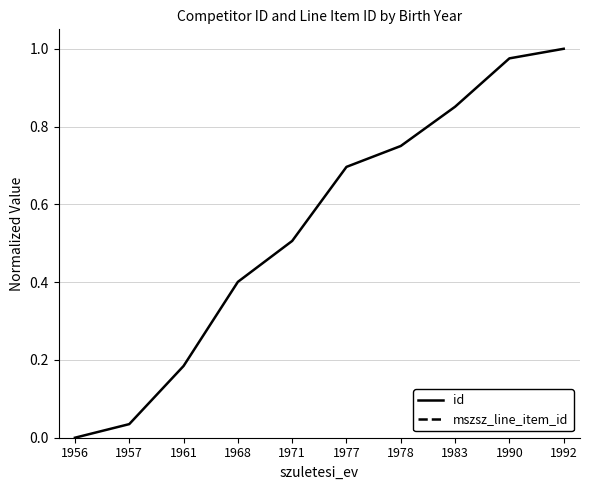

What is the sum of the id values at 1961 and 1978?

0.9